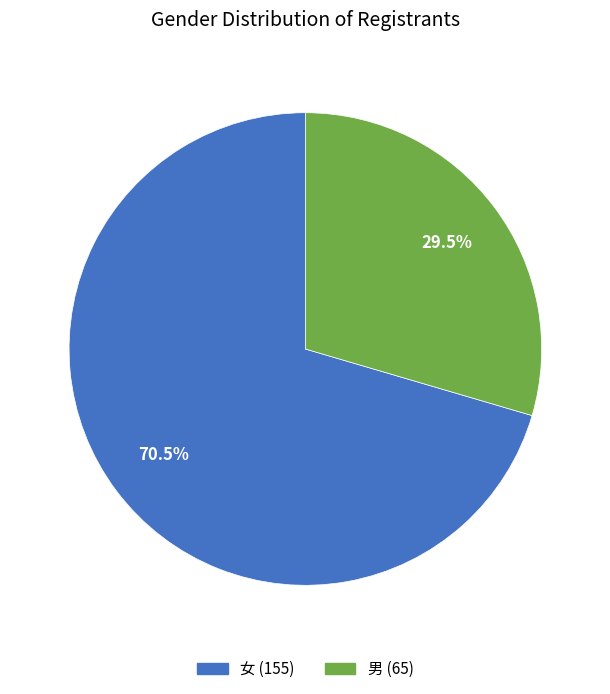

Which category accounts for the majority?

女